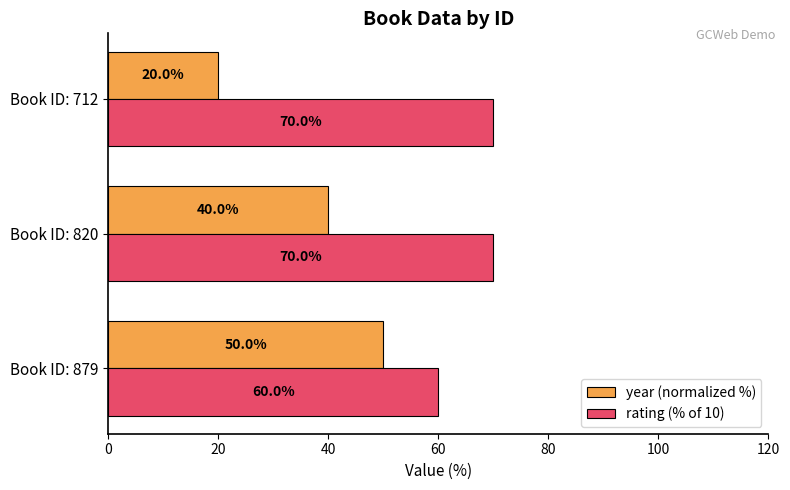

How many year (normalized %) values are between 20 and 50?

3